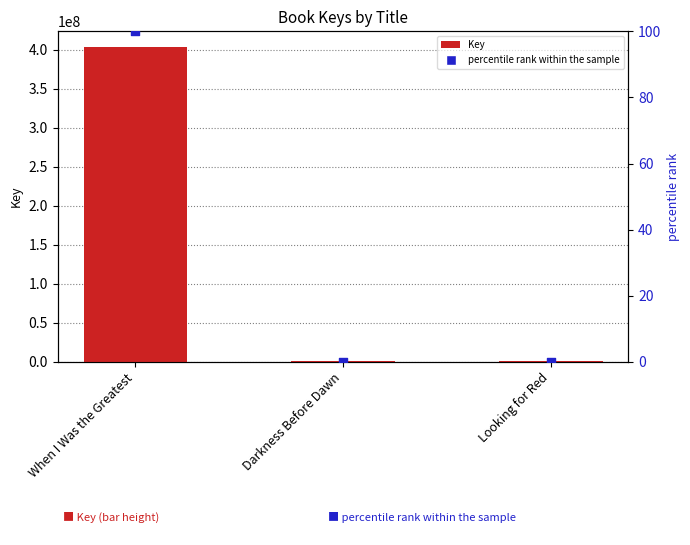

Which series contains the highest Y value?

Key